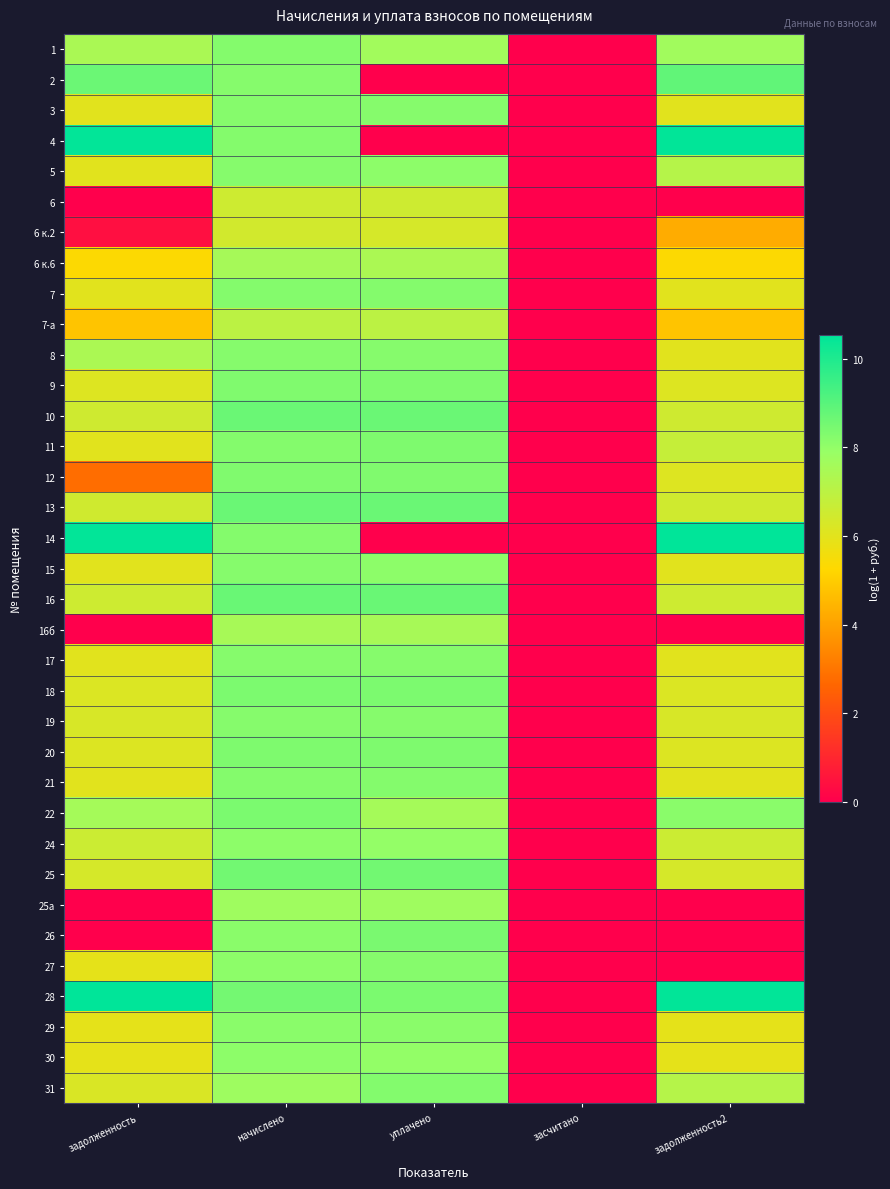

At уплачено, list the series in order from largest to smallest.

16, 10, 13, 25, 26, 28, 18, 11, 20, 12, 9, 31, 7, 21, 8, 17, 3, 19, 27, 29, 15, 5, 30, 24, 25а, 1, 22, 16б, 6 к.6, 7-а, 6, 6 к.2, 2, 4, 14